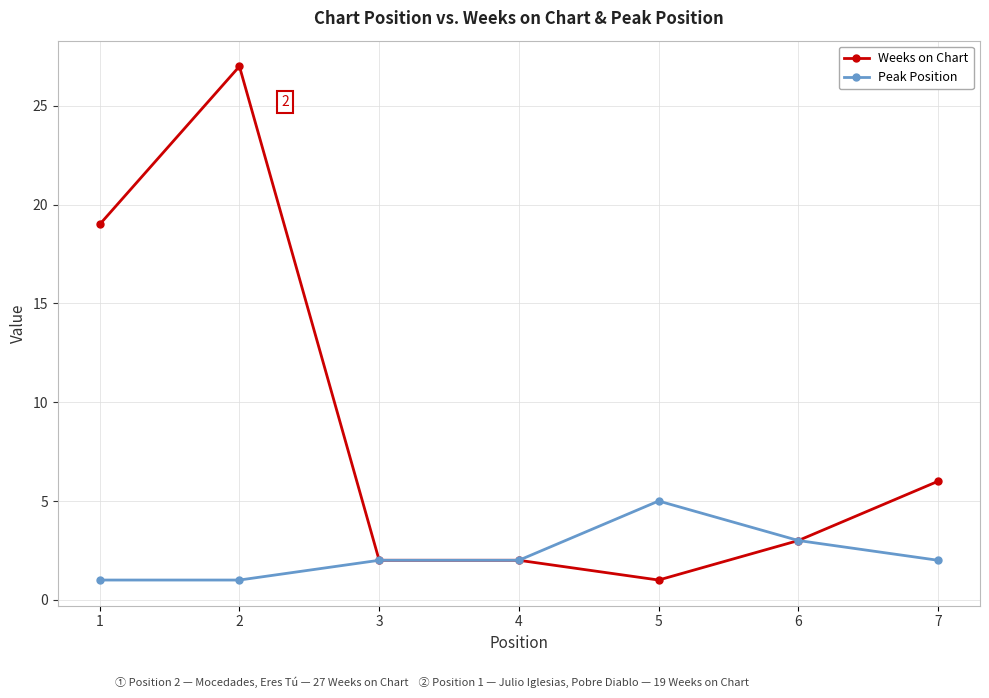

What is the difference between the maximum and minimum values in the Weeks on Chart series?

26